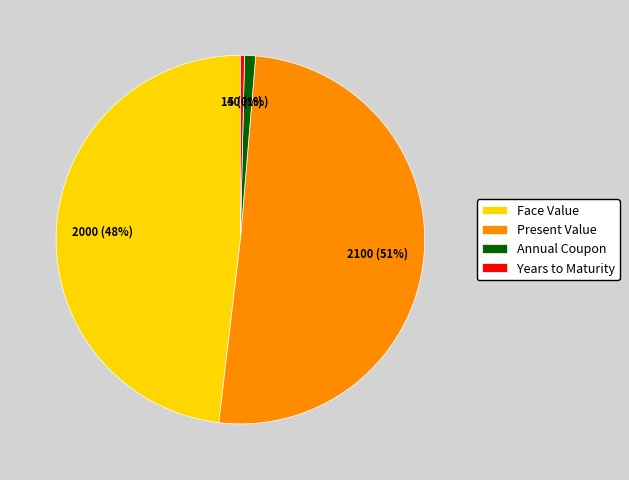

Which slice is the smallest?

Years to Maturity